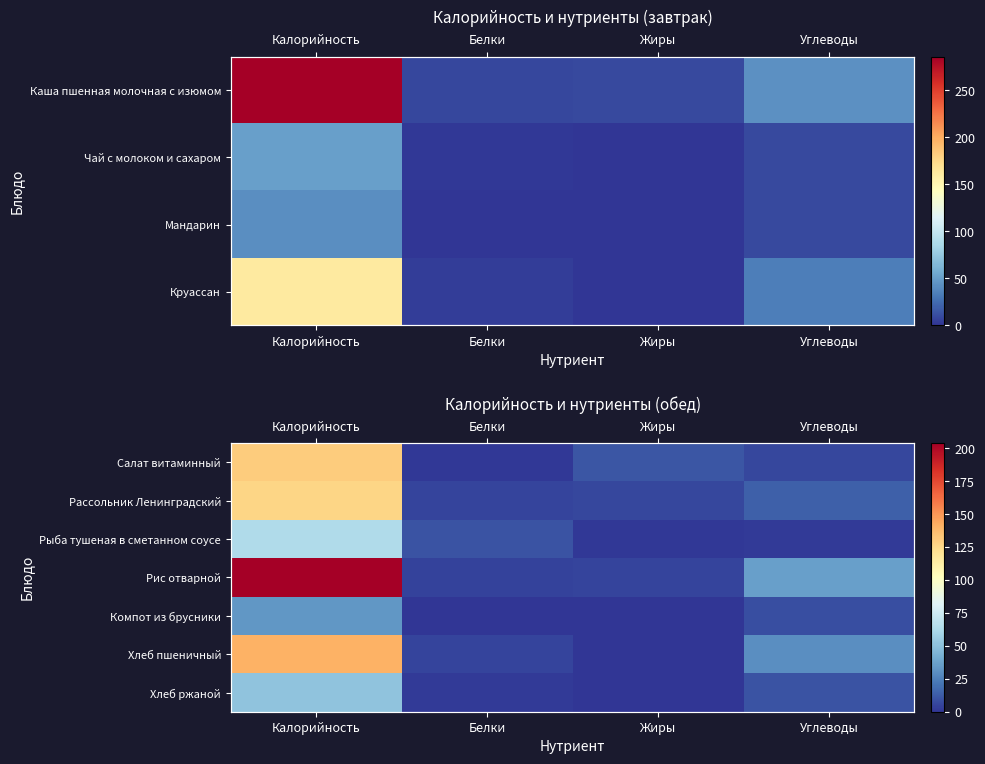

How many categories are shown in the chart?

4